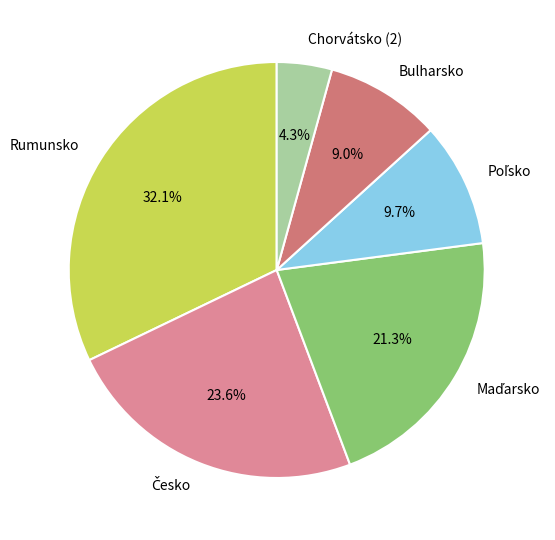

Which category has the biggest portion of the pie?

Rumunsko